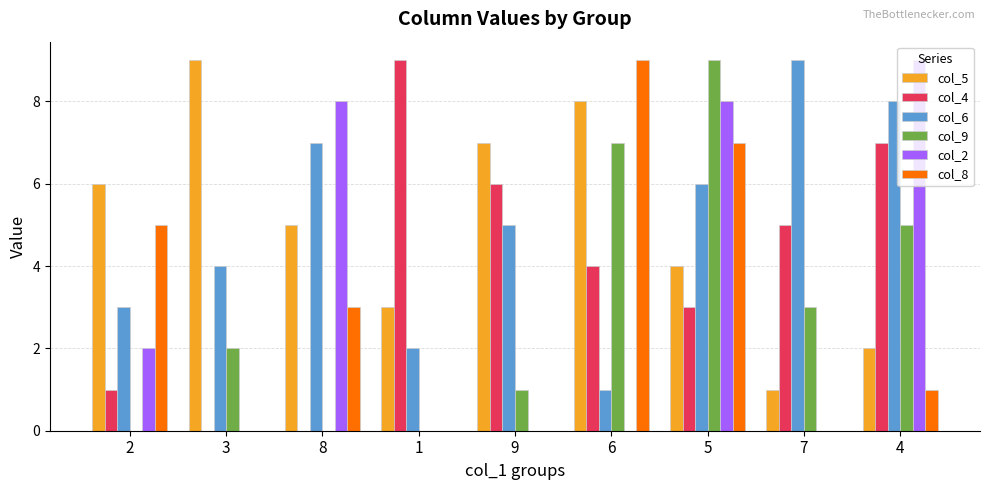

What value does the col_2 series have at 8?

8